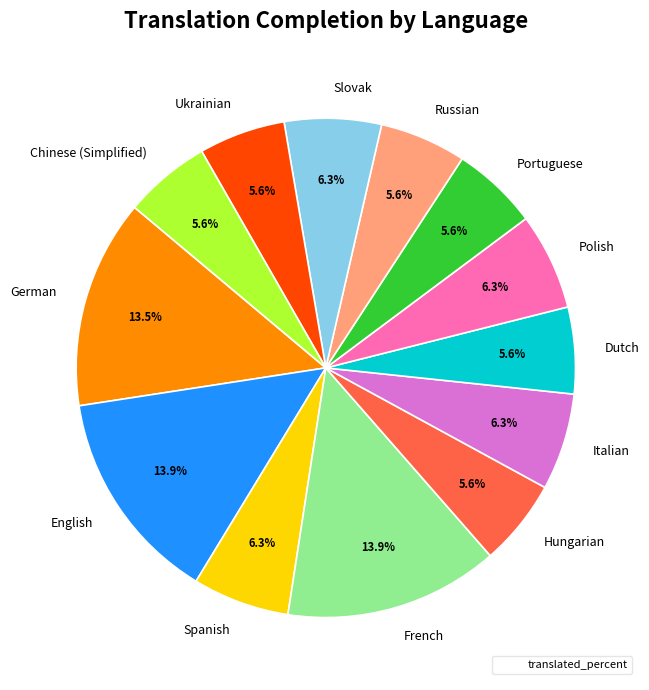

To the nearest percent, what is the average slice percentage?

8%